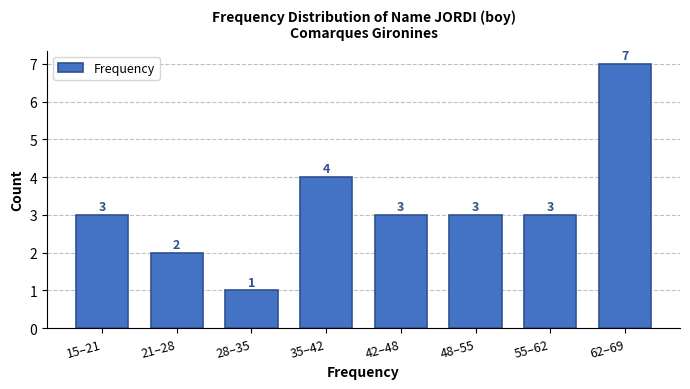

Reading right to left, extract all data points from this chart.

7	3	3	3	4	1	2	3